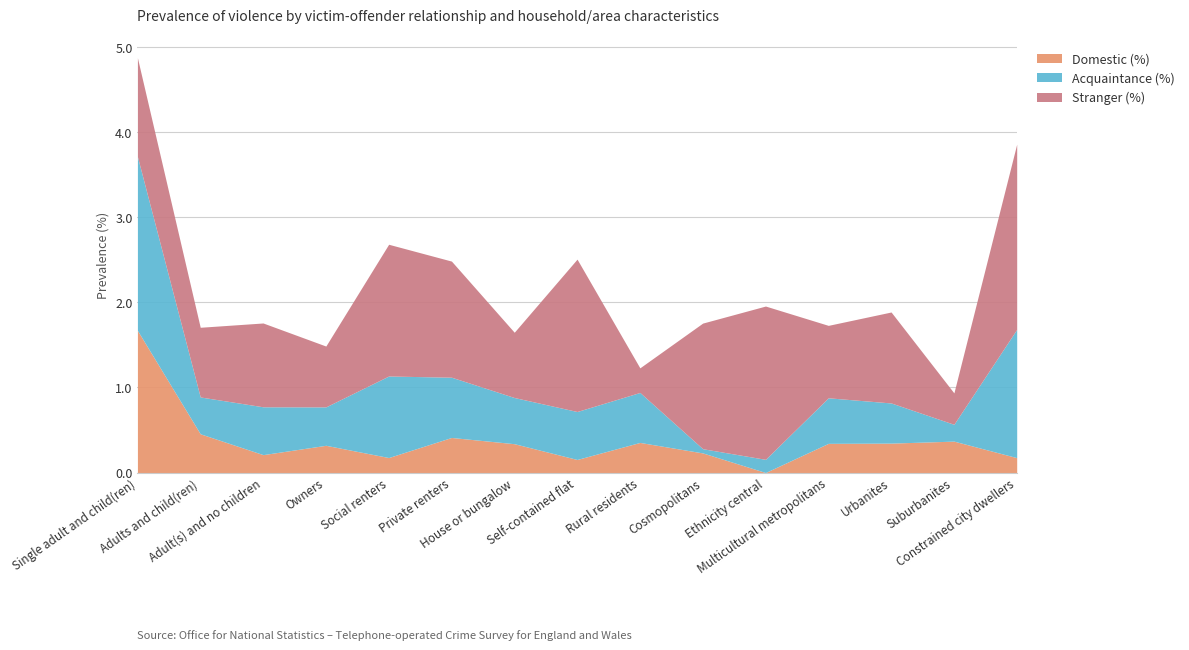

Reading left to right, what are all the values shown in this chart?

Domestic (%): Single adult and child(ren)=1.7	Adults and child(ren)=0.5	Adult(s) and no children=0.2	Owners=0.3	Social renters=0.2	Private renters=0.4	House or bungalow=0.3	Self-contained flat=0.2	Rural residents=0.4	Cosmopolitans=0.2	Ethnicity central=0.0	Multicultural metropolitans=0.3	Urbanites=0.3	Suburbanites=0.4	Constrained city dwellers=0.2
Acquaintance (%): Single adult and child(ren)=2.0	Adults and child(ren)=0.4	Adult(s) and no children=0.6	Owners=0.5	Social renters=1.0	Private renters=0.7	House or bungalow=0.5	Self-contained flat=0.6	Rural residents=0.6	Cosmopolitans=0.0	Ethnicity central=0.2	Multicultural metropolitans=0.5	Urbanites=0.5	Suburbanites=0.2	Constrained city dwellers=1.5
Stranger (%): Single adult and child(ren)=1.2	Adults and child(ren)=0.8	Adult(s) and no children=1.0	Owners=0.7	Social renters=1.5	Private renters=1.4	House or bungalow=0.8	Self-contained flat=1.8	Rural residents=0.3	Cosmopolitans=1.5	Ethnicity central=1.8	Multicultural metropolitans=0.9	Urbanites=1.1	Suburbanites=0.4	Constrained city dwellers=2.2